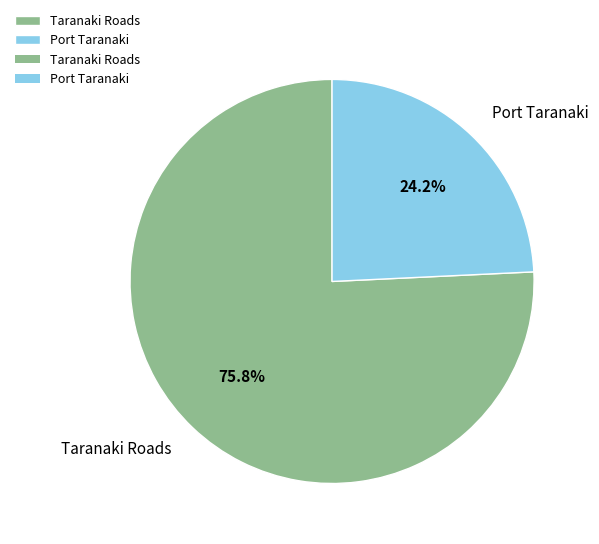

Which category has the biggest portion of the pie?

Taranaki Roads